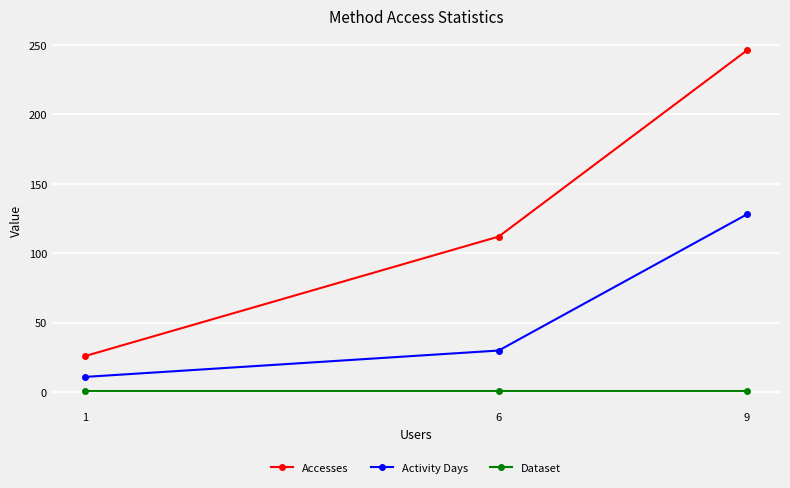

What is the total value across all series at 9?

375